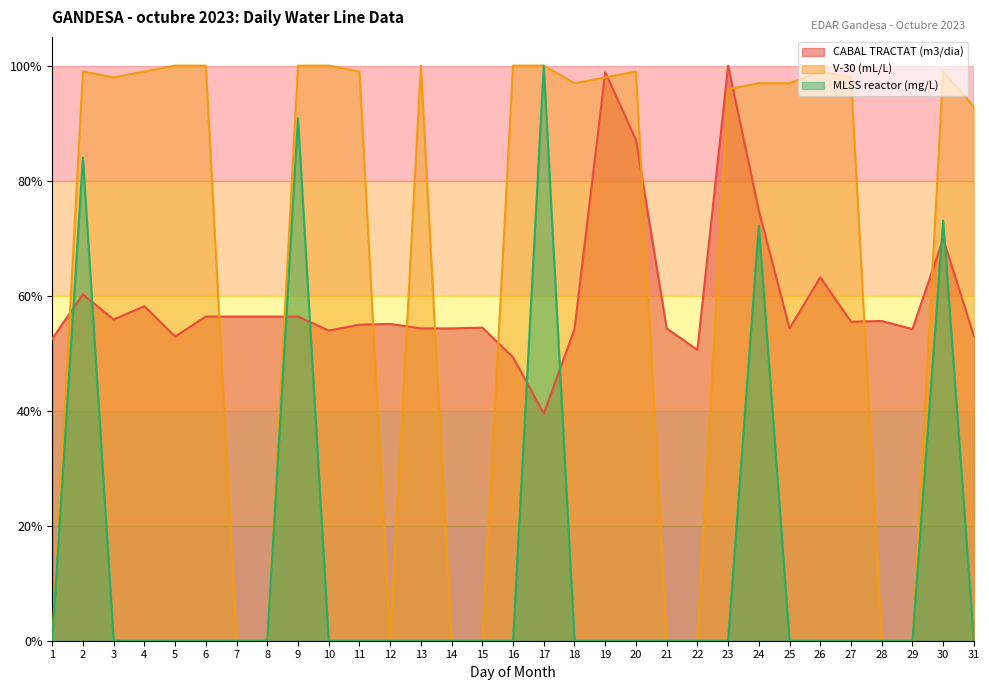

Where do CABAL TRACTAT (m3/dia) and MLSS reactor (mg/L) first cross each other?

1 and 2